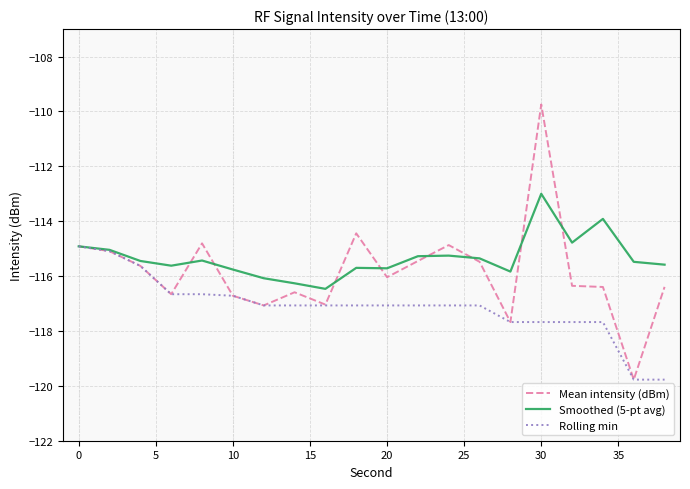

What is the difference between the maximum and minimum values in the Mean intensity (dBm) series?

10.0